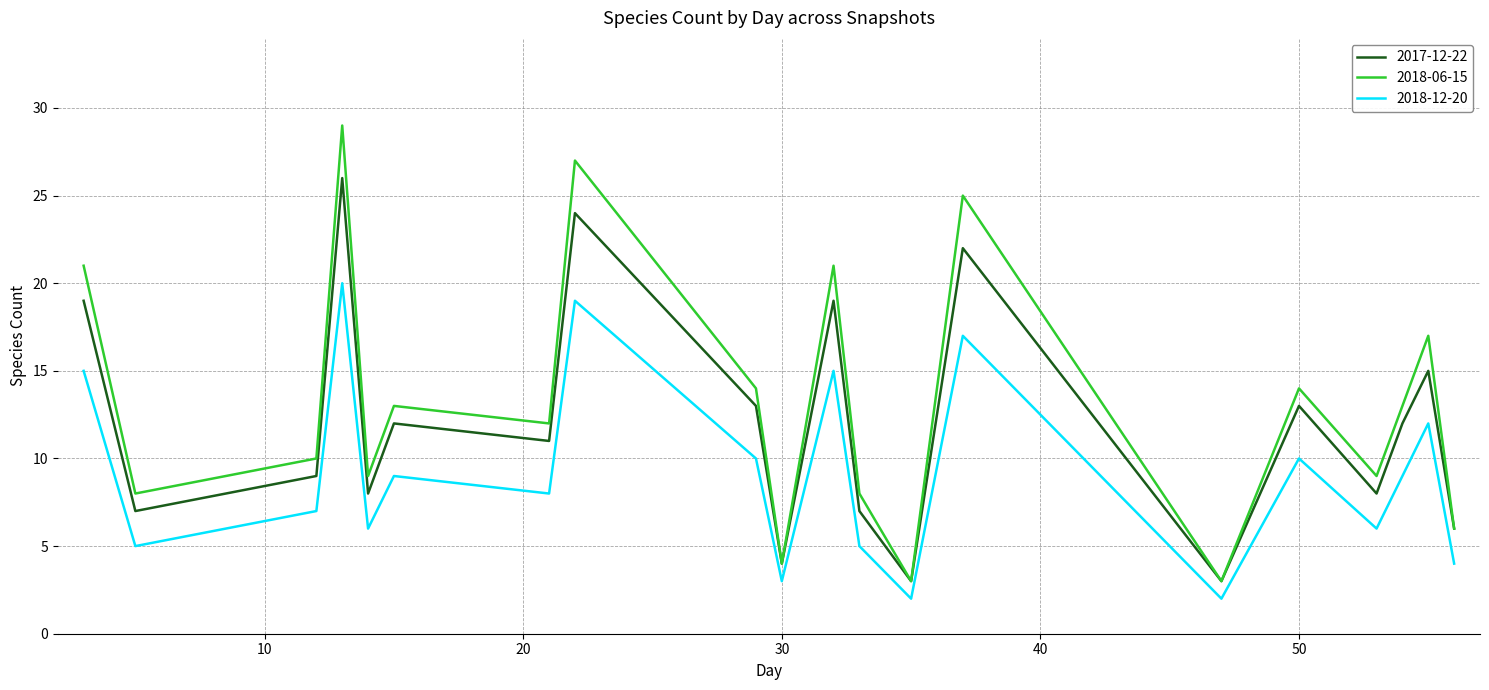

What is the minimum value for 2017-12-22?

3